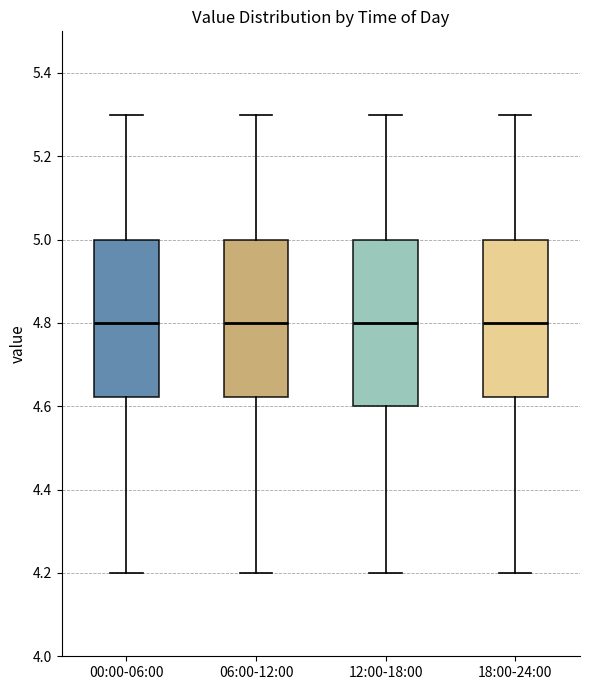

Where does the upper whisker of the box for 06:00-12:00 end on the y-axis? The values are not printed on the chart, so give them approximately, as read against the axis.

5.30